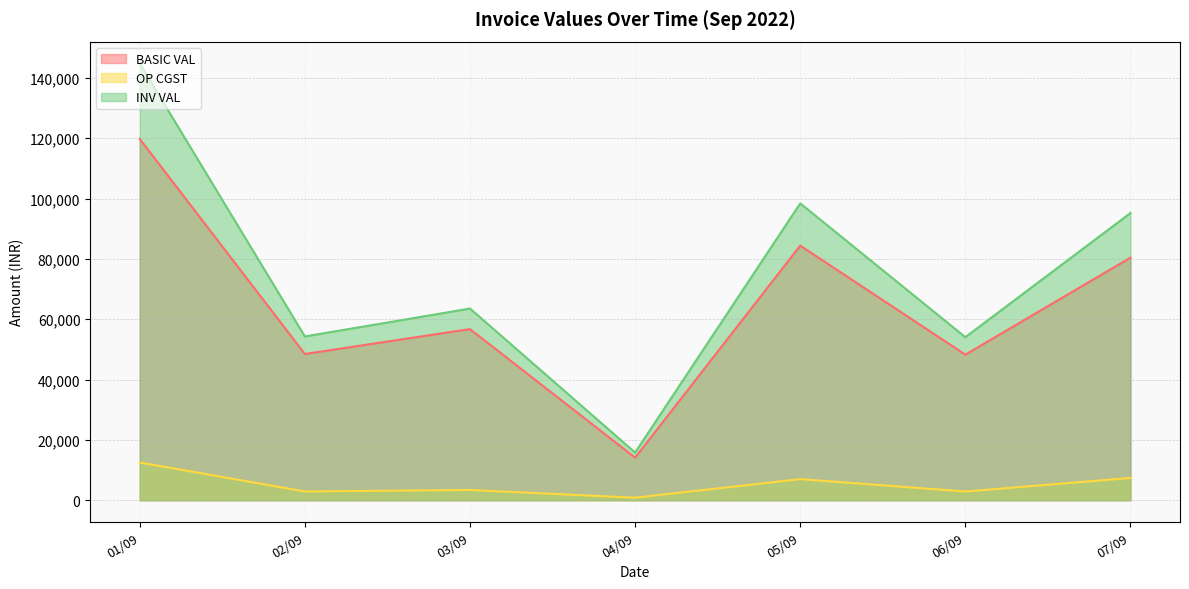

At which category does BASIC VAL reach its first local peak?

03/09